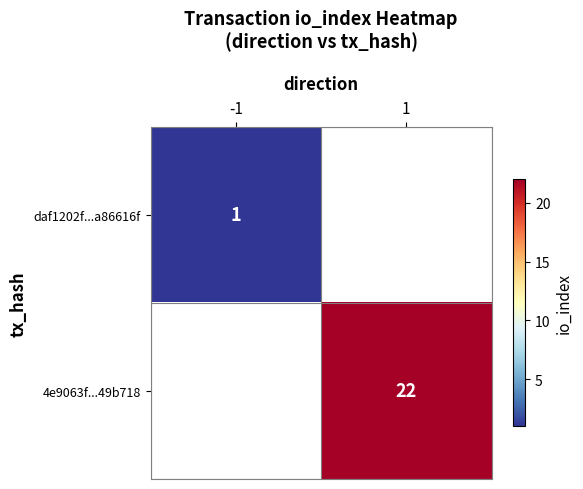

Is it true that 4e9063f...49b718 equals 37 at 1?

False